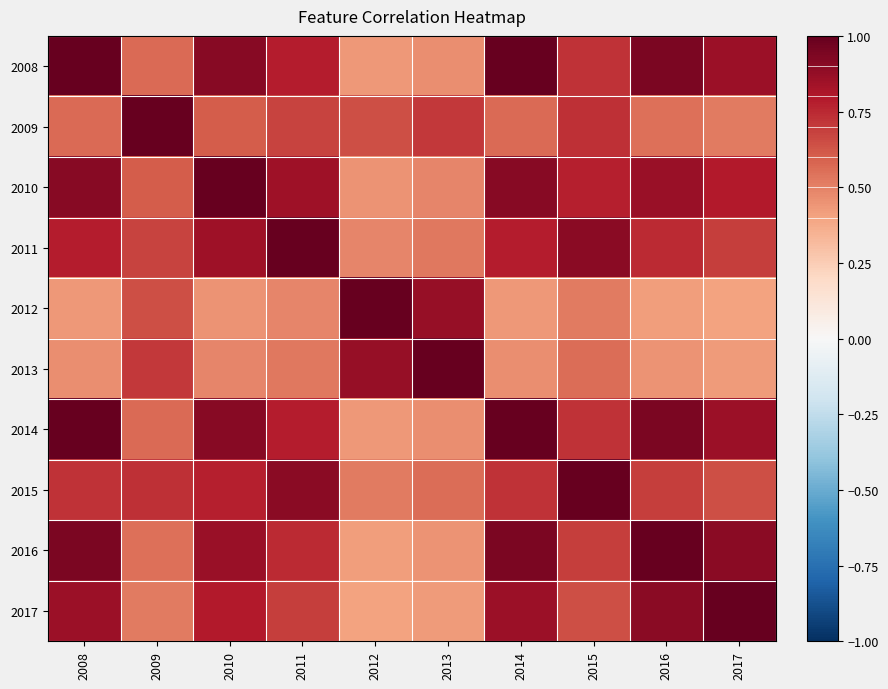

Reading left to right, extract all data points from this chart.

2008: 2008=1.0	2009=0.6	2010=0.9	2011=0.8	2012=0.4	2013=0.5	2014=1.0	2015=0.7	2016=0.9	2017=0.9
2009: 2008=0.6	2009=1.0	2010=0.6	2011=0.7	2012=0.6	2013=0.7	2014=0.6	2015=0.7	2016=0.5	2017=0.5
2010: 2008=0.9	2009=0.6	2010=1.0	2011=0.8	2012=0.5	2013=0.5	2014=0.9	2015=0.8	2016=0.9	2017=0.8
2011: 2008=0.8	2009=0.7	2010=0.8	2011=1.0	2012=0.5	2013=0.5	2014=0.8	2015=0.9	2016=0.7	2017=0.7
2012: 2008=0.4	2009=0.6	2010=0.5	2011=0.5	2012=1.0	2013=0.9	2014=0.4	2015=0.5	2016=0.4	2017=0.4
2013: 2008=0.5	2009=0.7	2010=0.5	2011=0.5	2012=0.9	2013=1.0	2014=0.5	2015=0.6	2016=0.4	2017=0.4
2014: 2008=1.0	2009=0.6	2010=0.9	2011=0.8	2012=0.4	2013=0.5	2014=1.0	2015=0.7	2016=0.9	2017=0.9
2015: 2008=0.7	2009=0.7	2010=0.8	2011=0.9	2012=0.5	2013=0.6	2014=0.7	2015=1.0	2016=0.7	2017=0.6
2016: 2008=0.9	2009=0.5	2010=0.9	2011=0.7	2012=0.4	2013=0.4	2014=0.9	2015=0.7	2016=1.0	2017=0.9
2017: 2008=0.9	2009=0.5	2010=0.8	2011=0.7	2012=0.4	2013=0.4	2014=0.9	2015=0.6	2016=0.9	2017=1.0